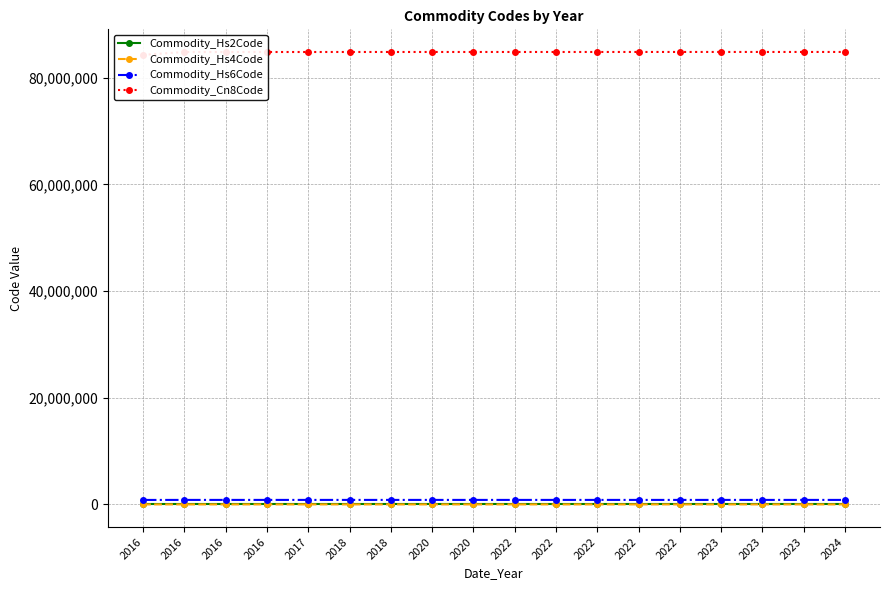

How many distinct data groups are displayed?

4